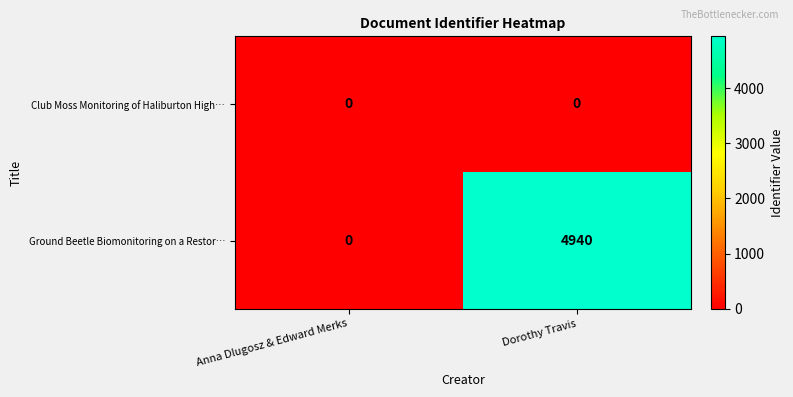

At which category is the sum across all series the highest?

Dorothy Travis